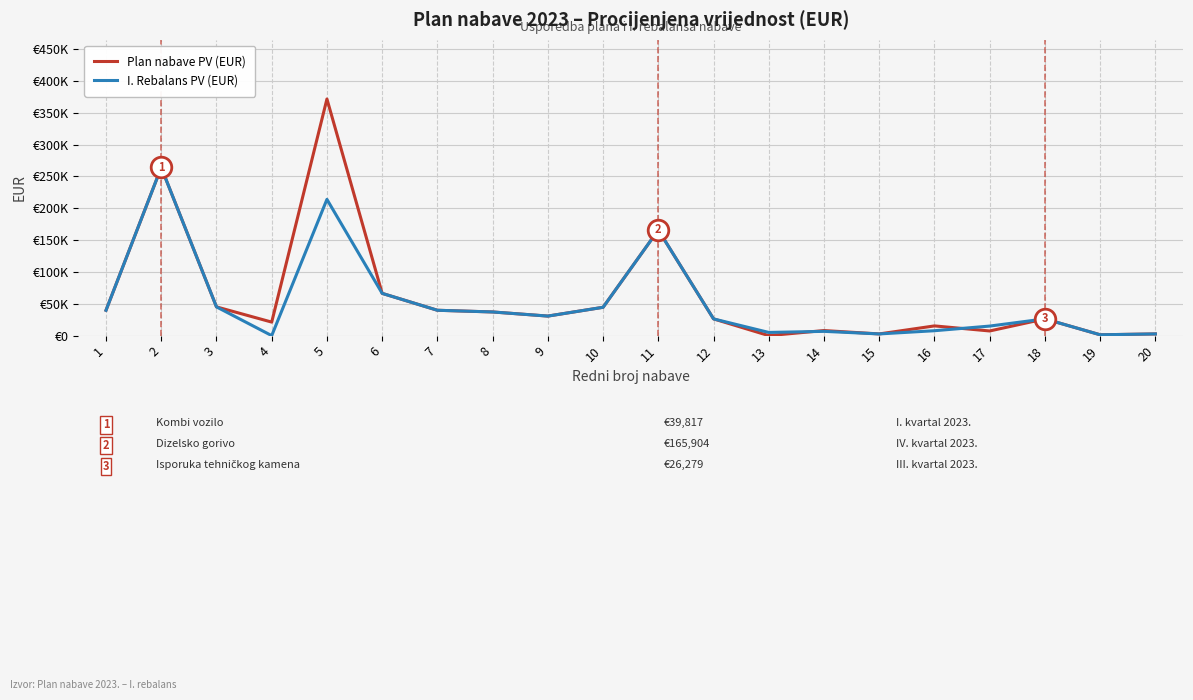

Is this an area chart (filled region under the line)?

No